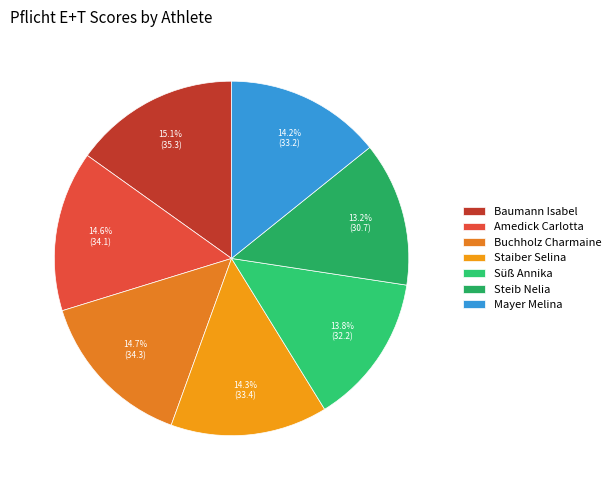

Is there a majority slice in this chart?

No